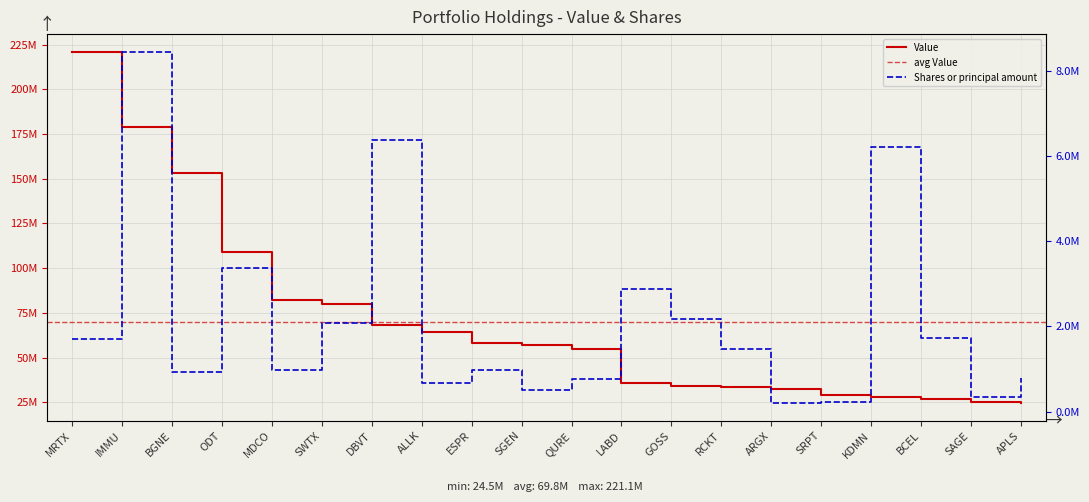

What is the approximate value of Value at BCEL, to the nearest 100?

26819000